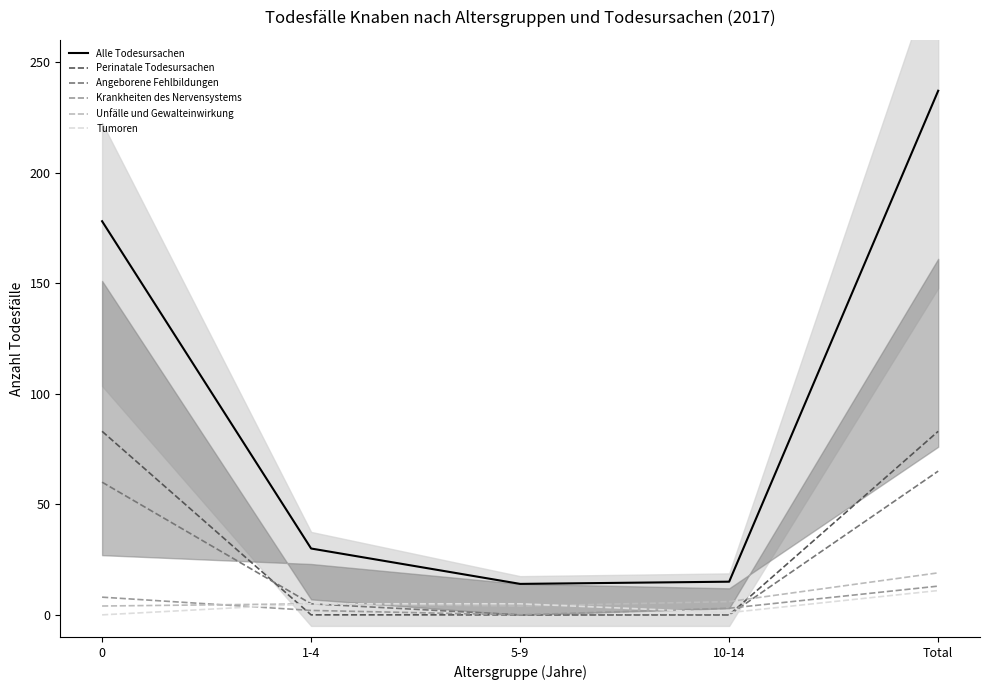

What is the total value across all series at Total?

428